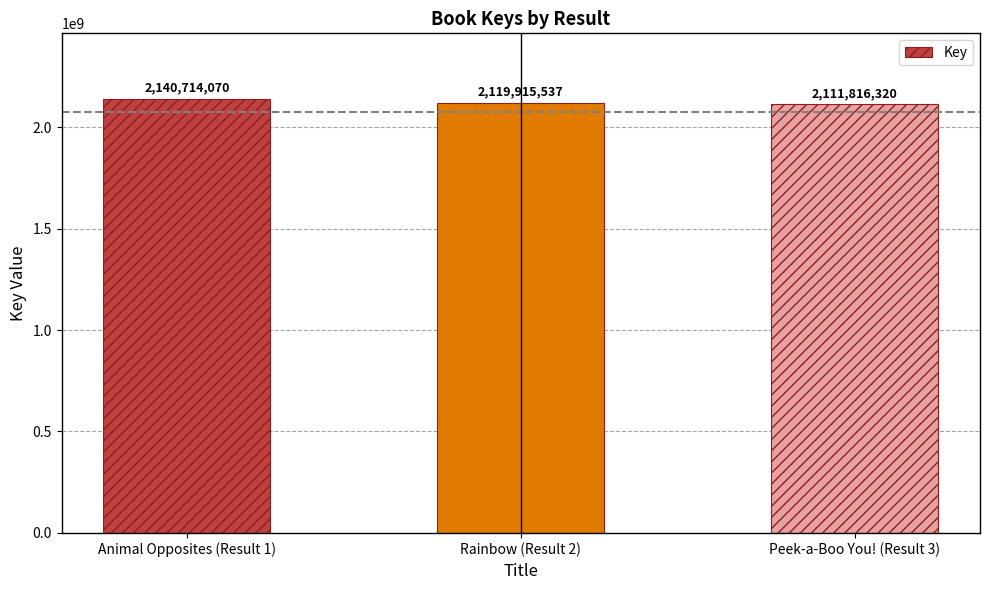

Count the number of data series in this chart.

1